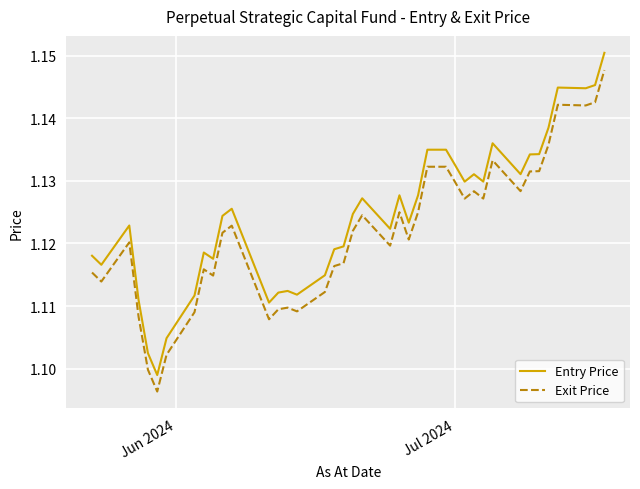

What is the sum of all Entry Price values?

45.0